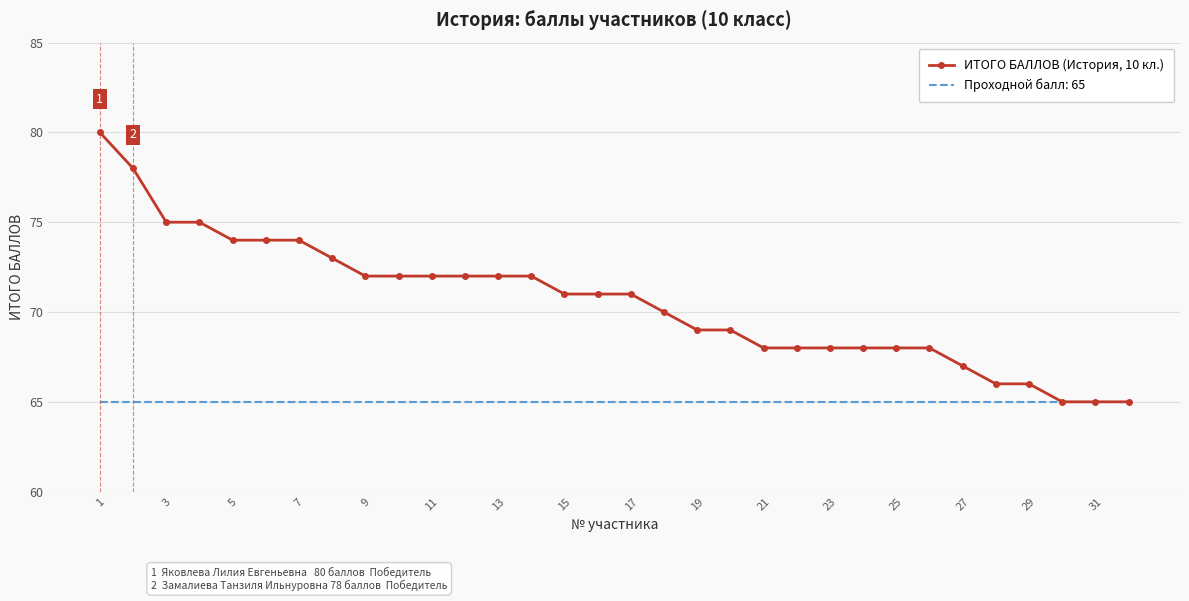

Which series has the largest total across all categories?

ИТОГО БАЛЛОВ (История, 10 кл.)